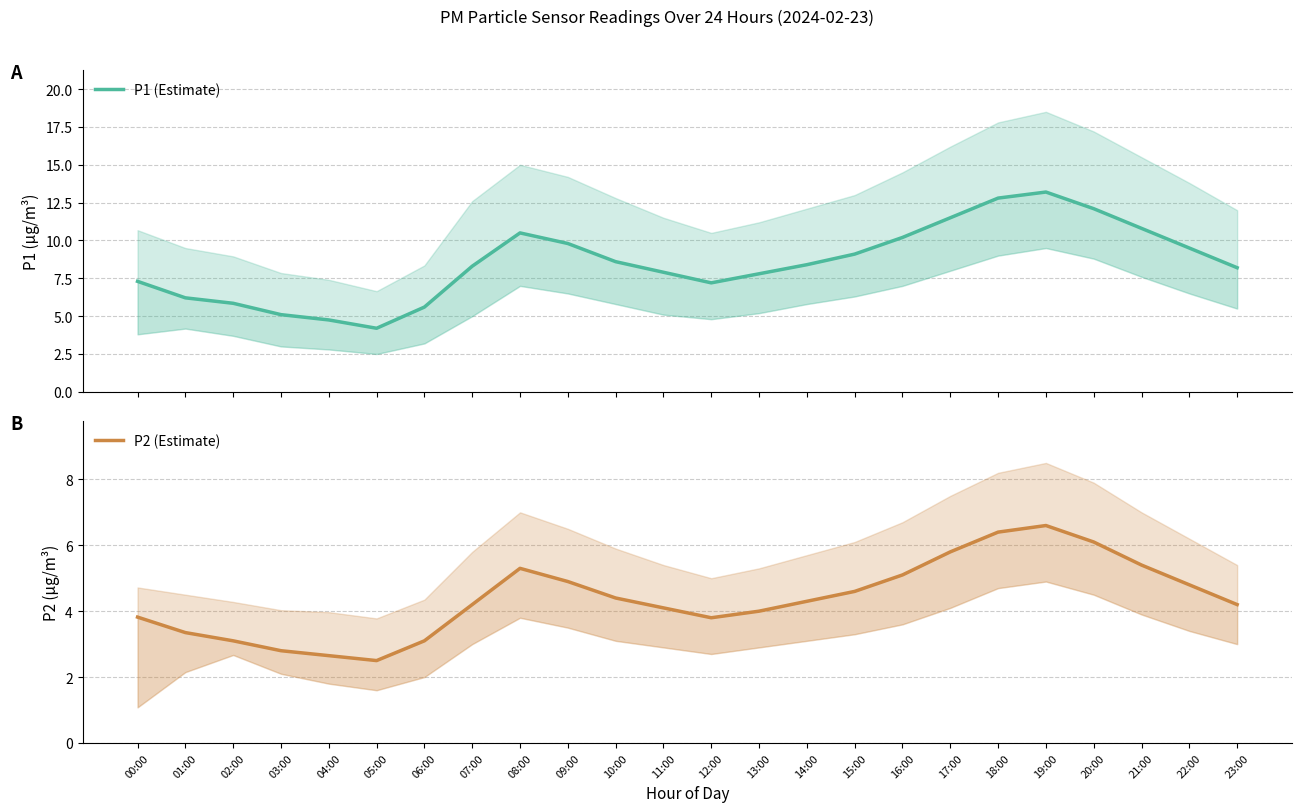

Which has a higher value, 16:00 or 01:00?

16:00